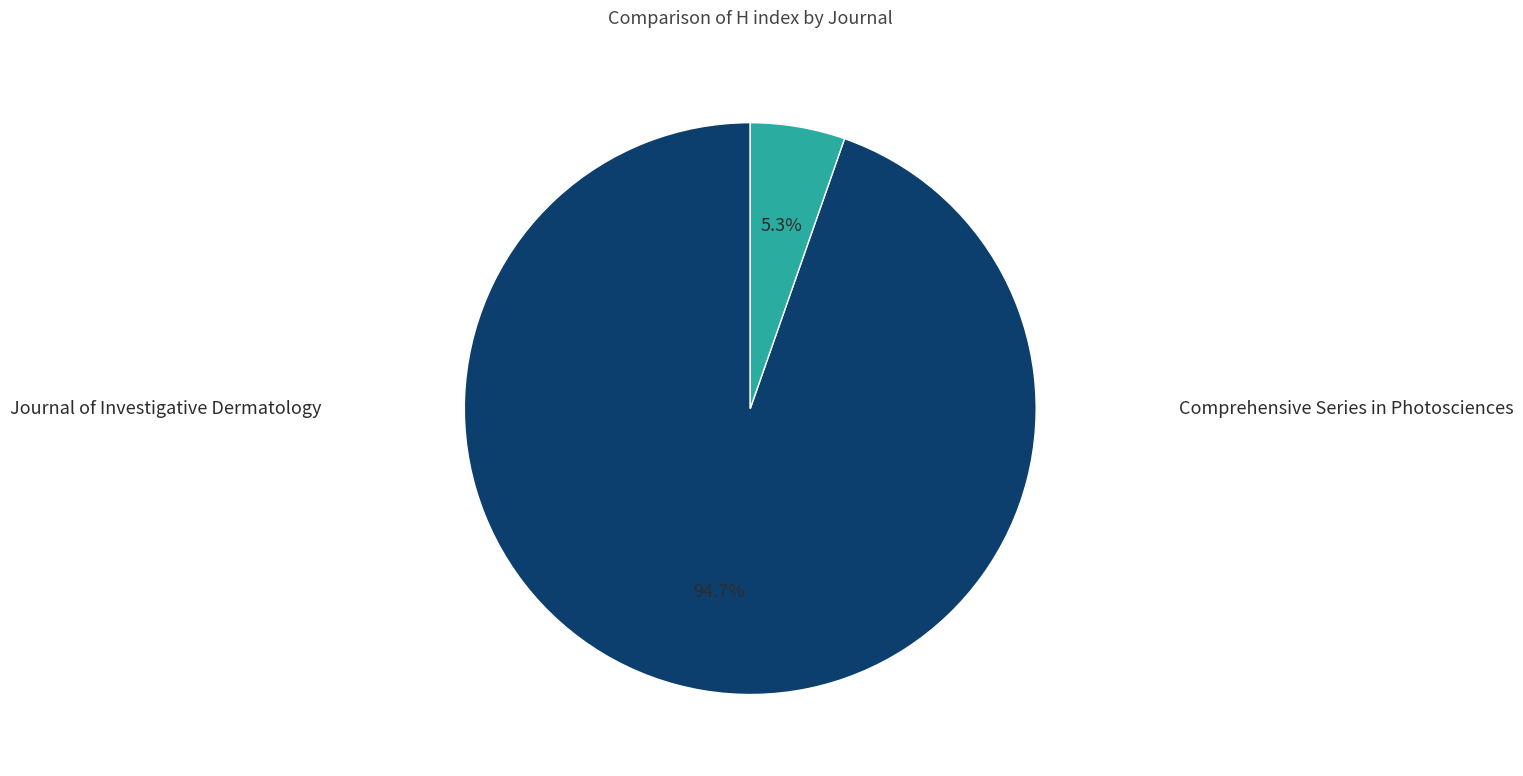

Rank the categories by value from highest to lowest.

Journal of Investigative Dermatology, Comprehensive Series in Photosciences